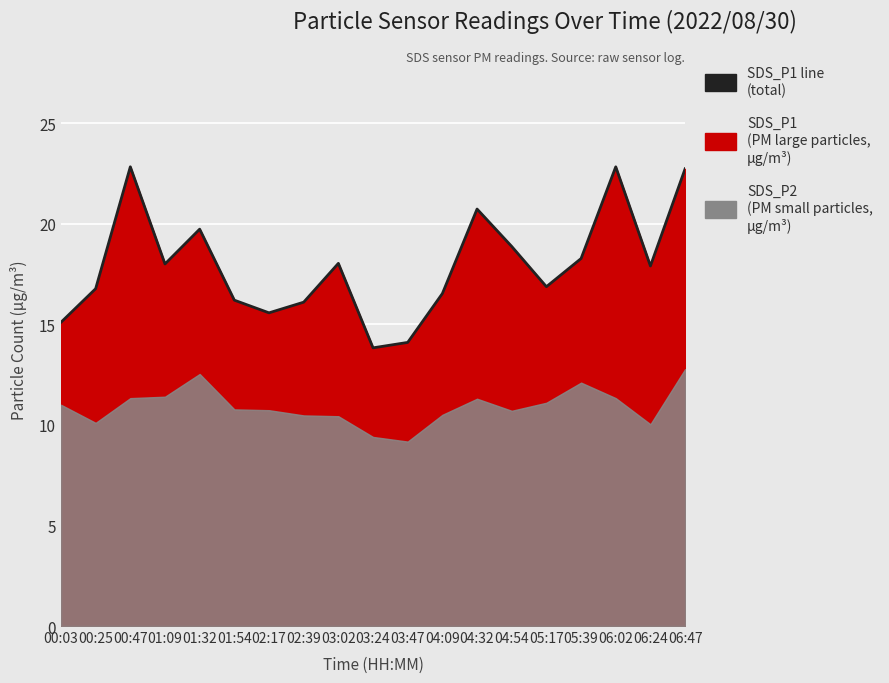

What is the difference between the maximum and minimum values?

9.0